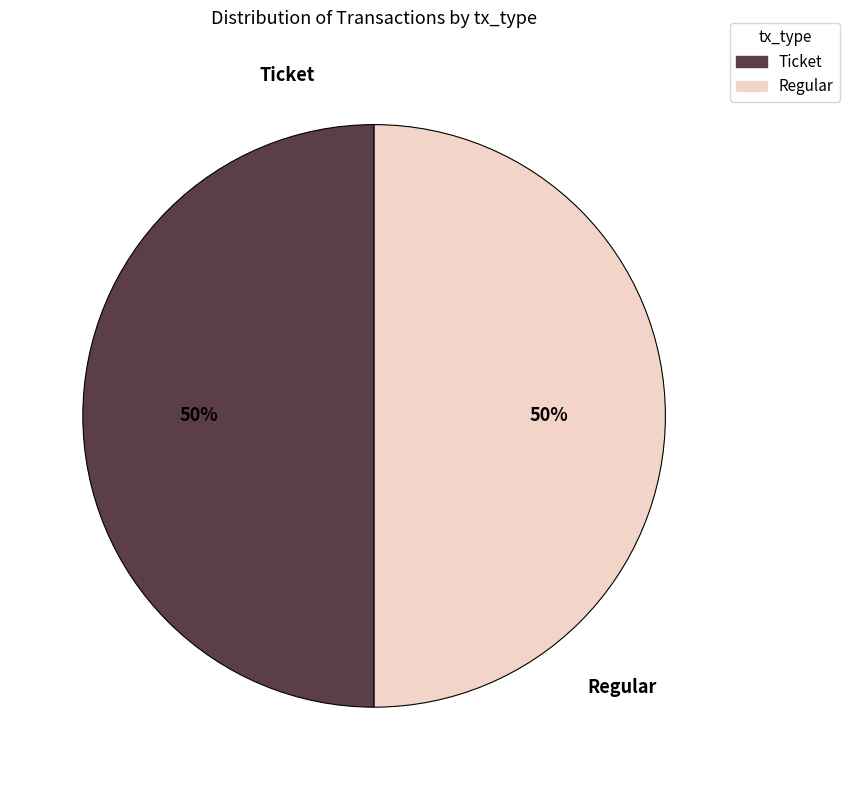

What is the ratio of the value at Regular to the value at Ticket?

1.0